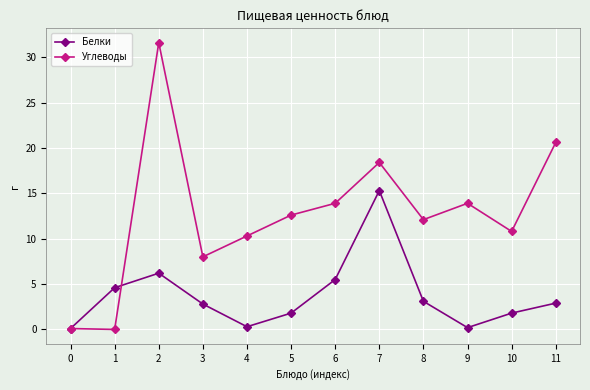

The Белки series shows 4.6 at 1. True or false?

True